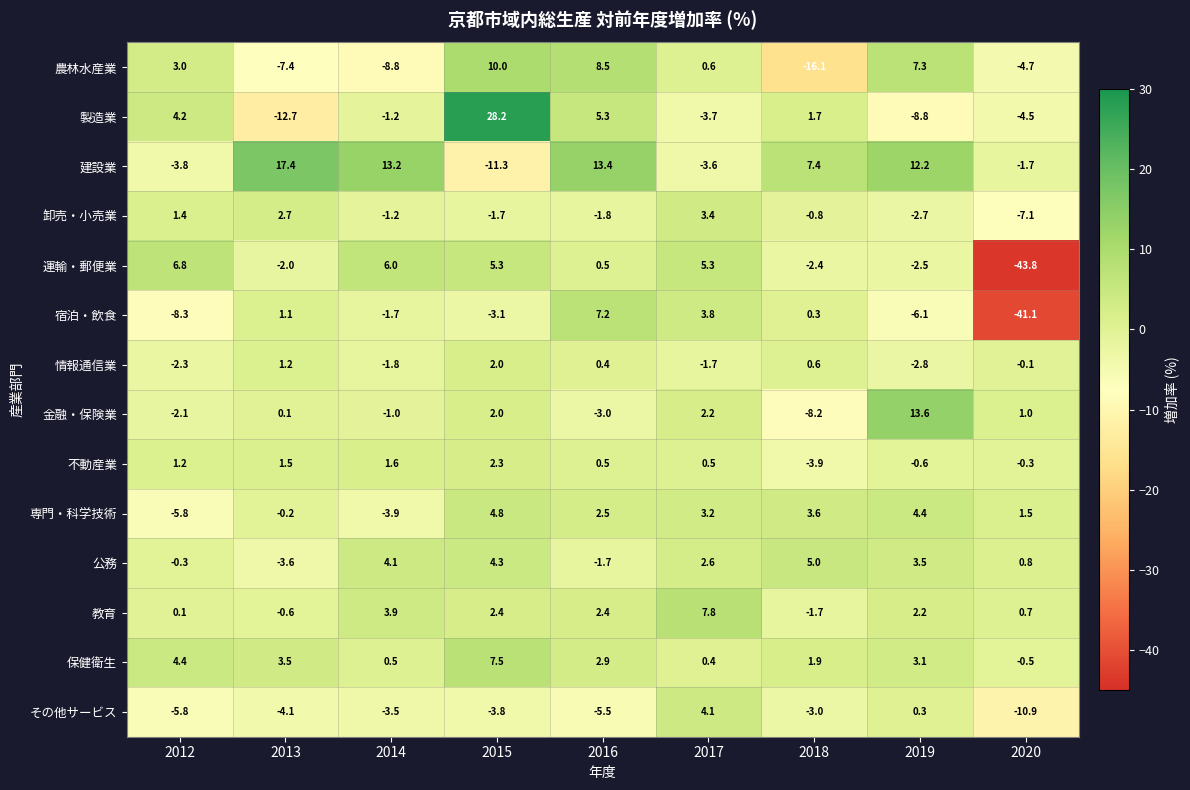

How many data points in 卸売・小売業 are above -1?

4